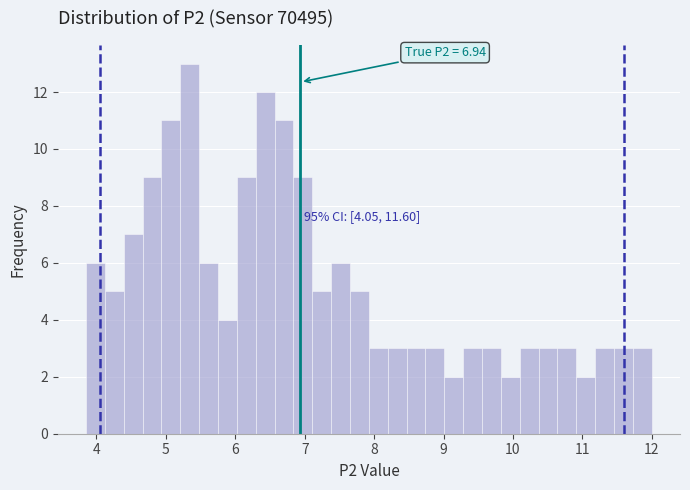

Read against the x-axis, roughly where is the centre of the tallest bar?

5.3